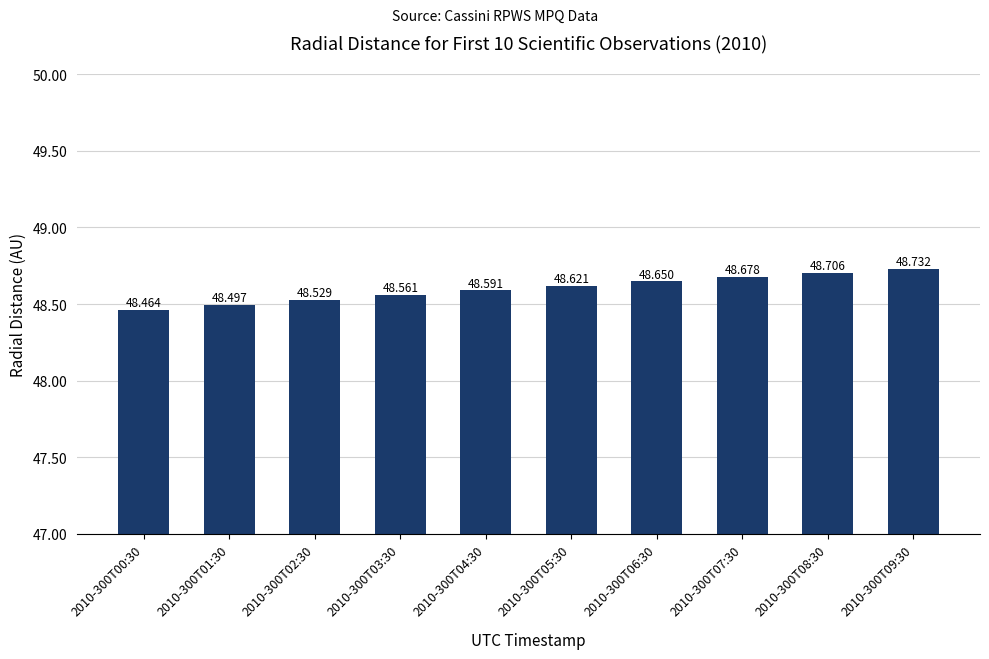

What is the sum of all values?

486.0